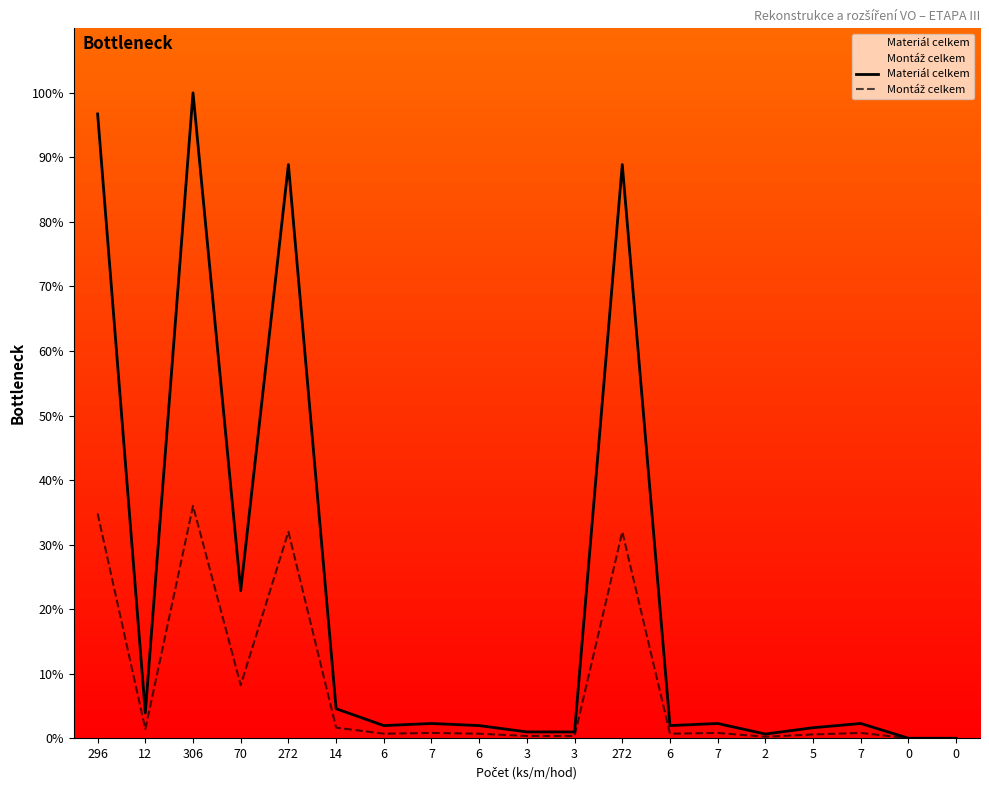

Reading left to right, extract all data points from this chart.

Materiál celkem: 296=96.7	12=3.9	306=100.0	70=22.9	272=88.9	14=4.6	6=2.0	7=2.3	6=2.0	3=1.0	3=1.0	272=88.9	6=2.0	7=2.3	2=0.7	5=1.6	7=2.3	0=0.0	0=0.0
Montáž celkem: 296=34.8	12=1.4	306=36.0	70=8.2	272=32.0	14=1.6	6=0.7	7=0.8	6=0.7	3=0.4	3=0.4	272=32.0	6=0.7	7=0.8	2=0.2	5=0.6	7=0.8	0=0.0	0=0.0